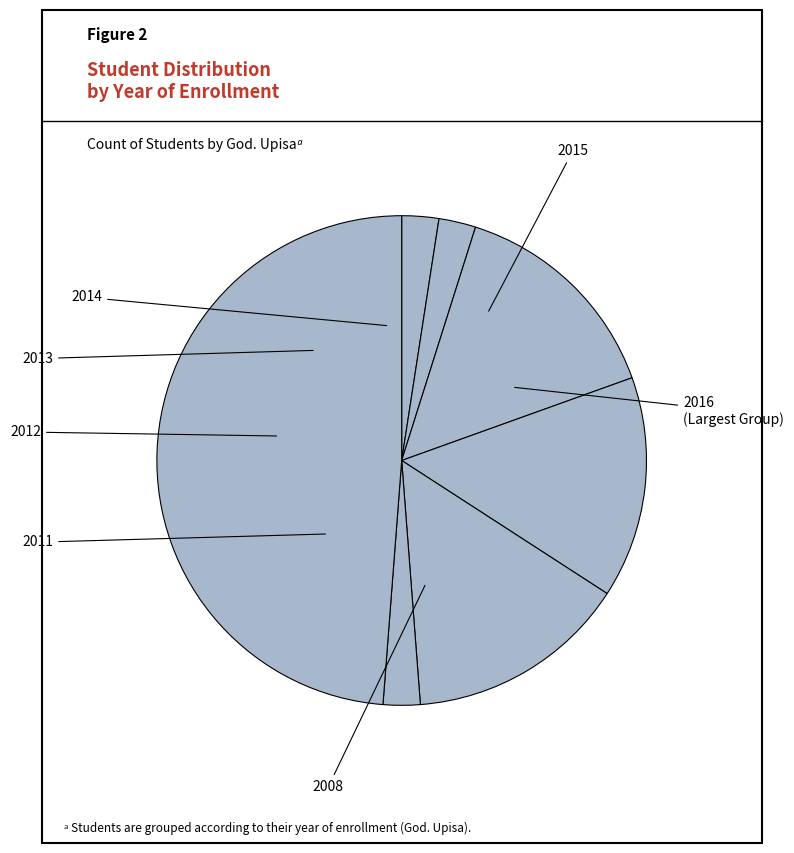

To the nearest percent, what portion does 2012 represent?

17%